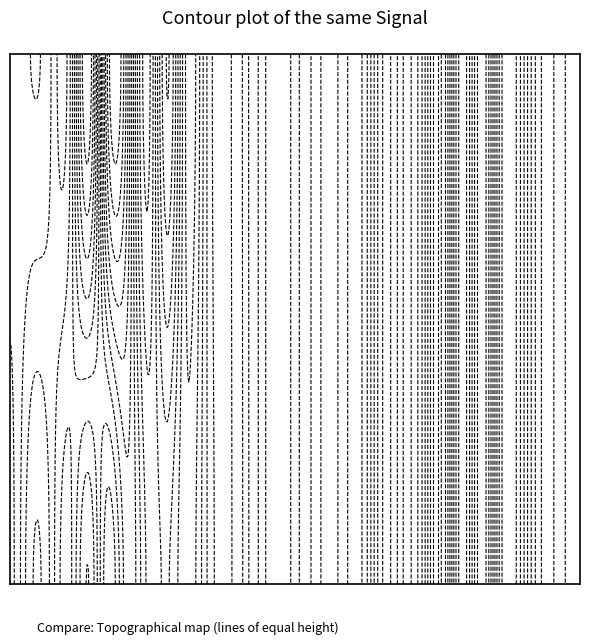

What is the average value of the 26 series?

-122.5